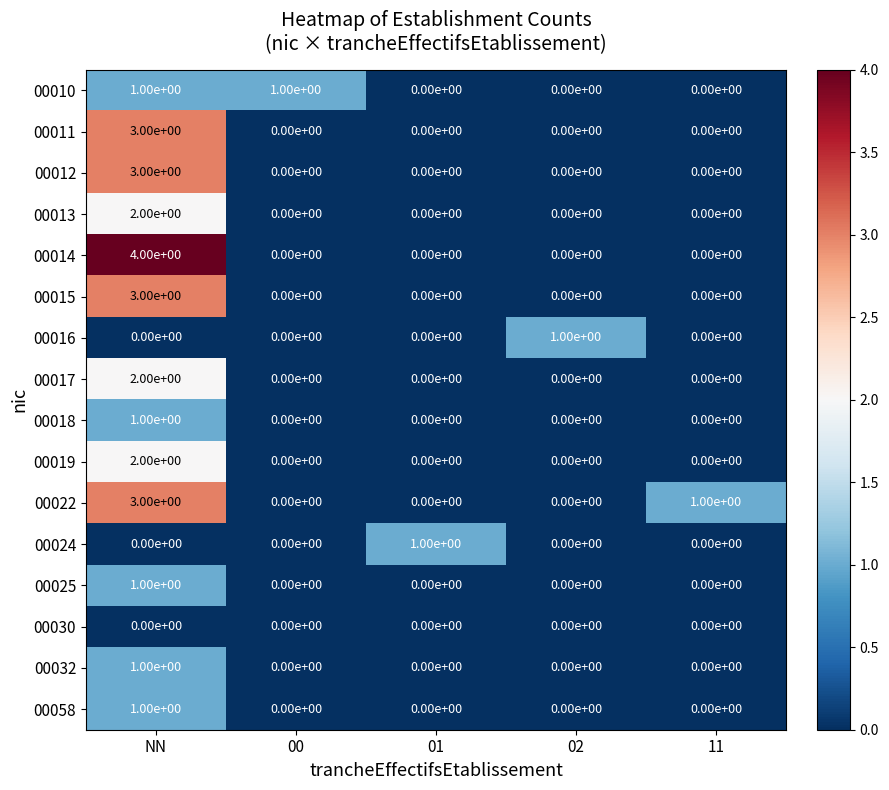

True or false: 00013 has a value of 0 at 11.

True